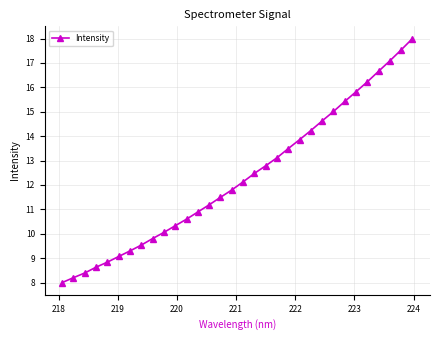

What is the value of the 20th point from the left?

13.1